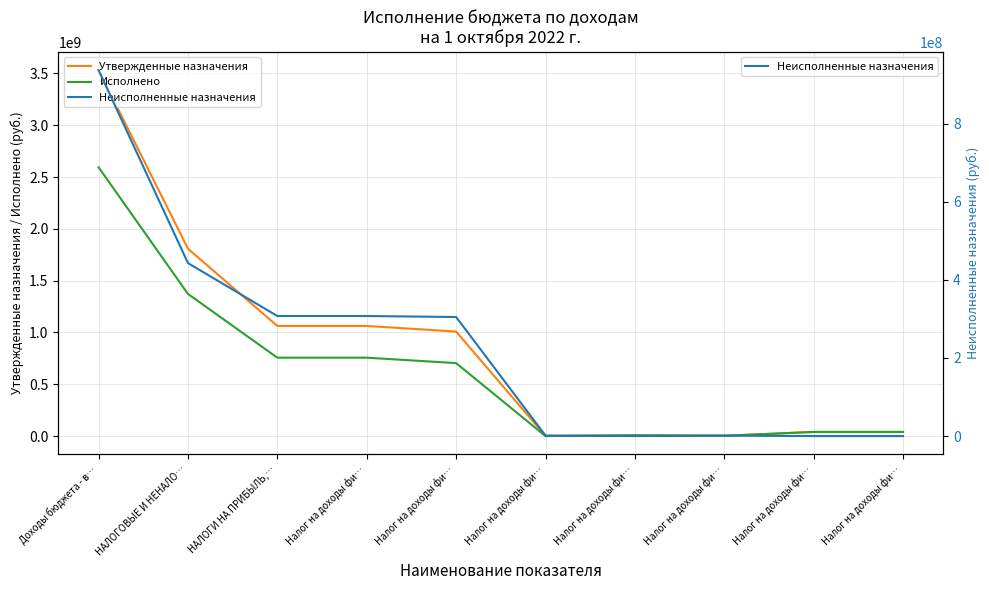

Is it true that Исполнено equals 1007501.5 at Налог на доходы фи…?

False